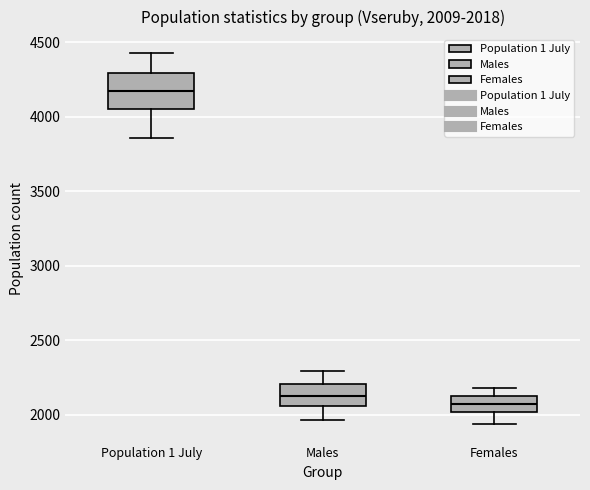

Comparing the boxes themselves (not the whiskers), which one is the tallest?

Population 1 July